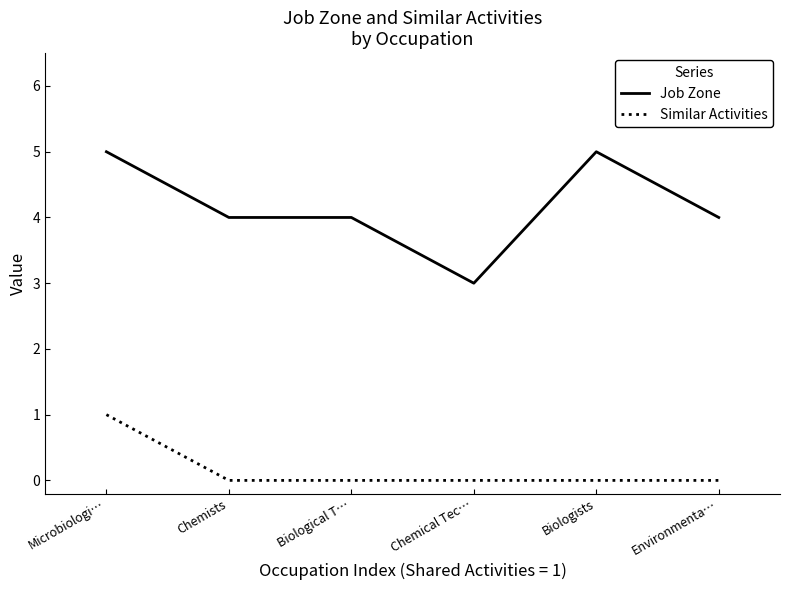

True or false: Job Zone and Similar Activities intersect in this chart.

False